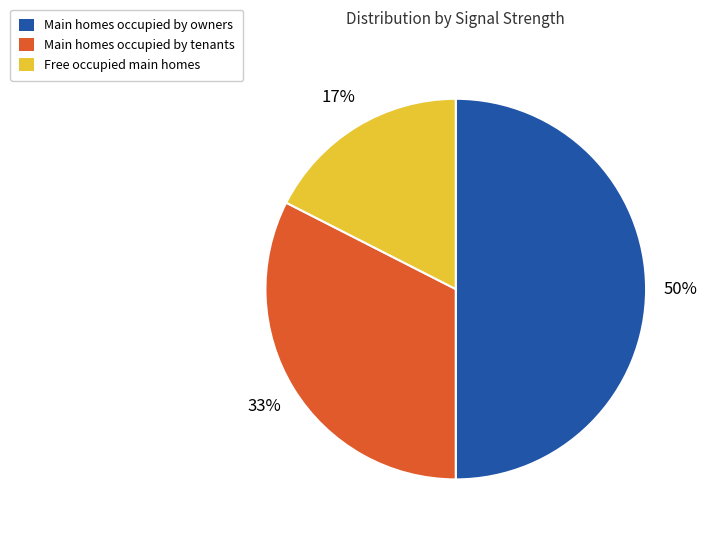

Which slice is the largest?

Main homes occupied by owners